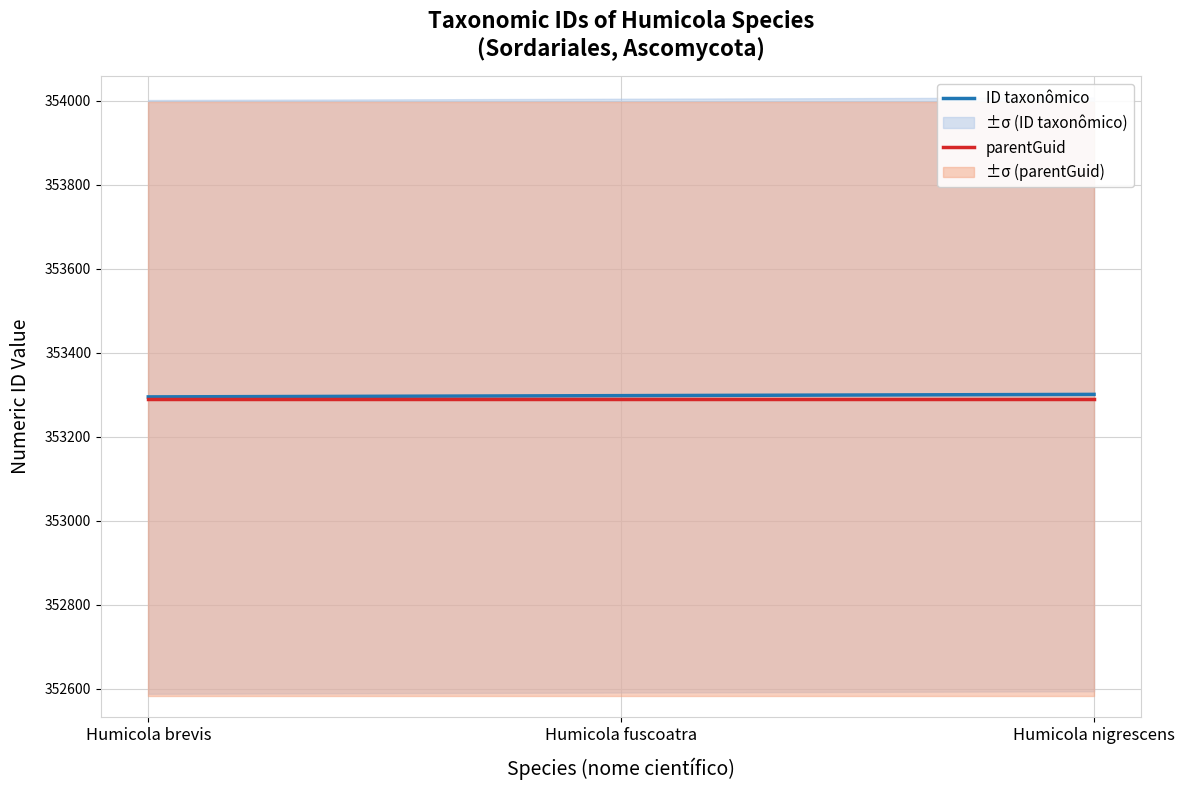

Which category has the highest value across all series?

Humicola nigrescens